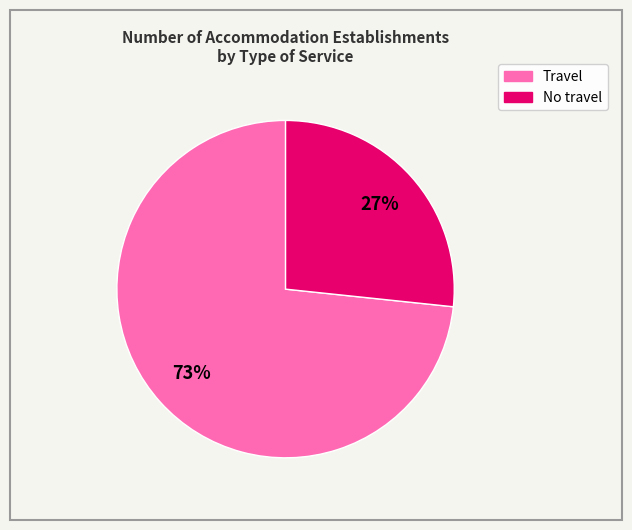

To the nearest percent, what is the average slice percentage?

50%